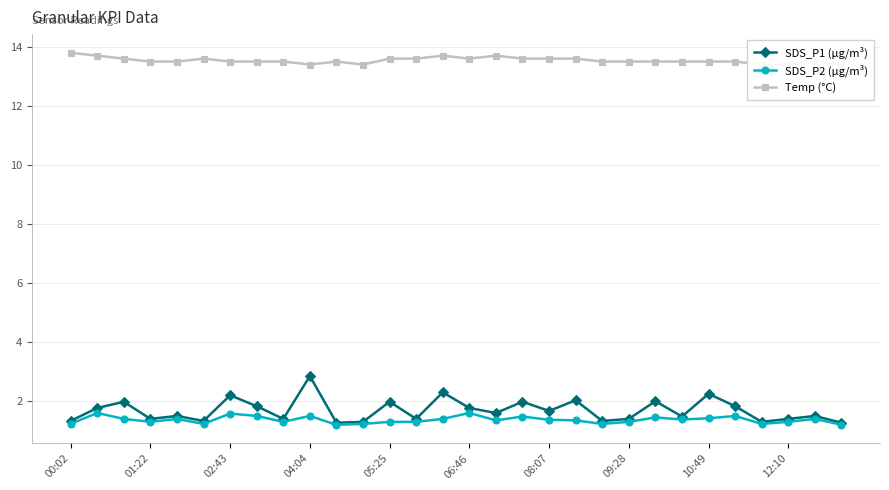

Which series has the largest total across all categories?

Temp (°C)